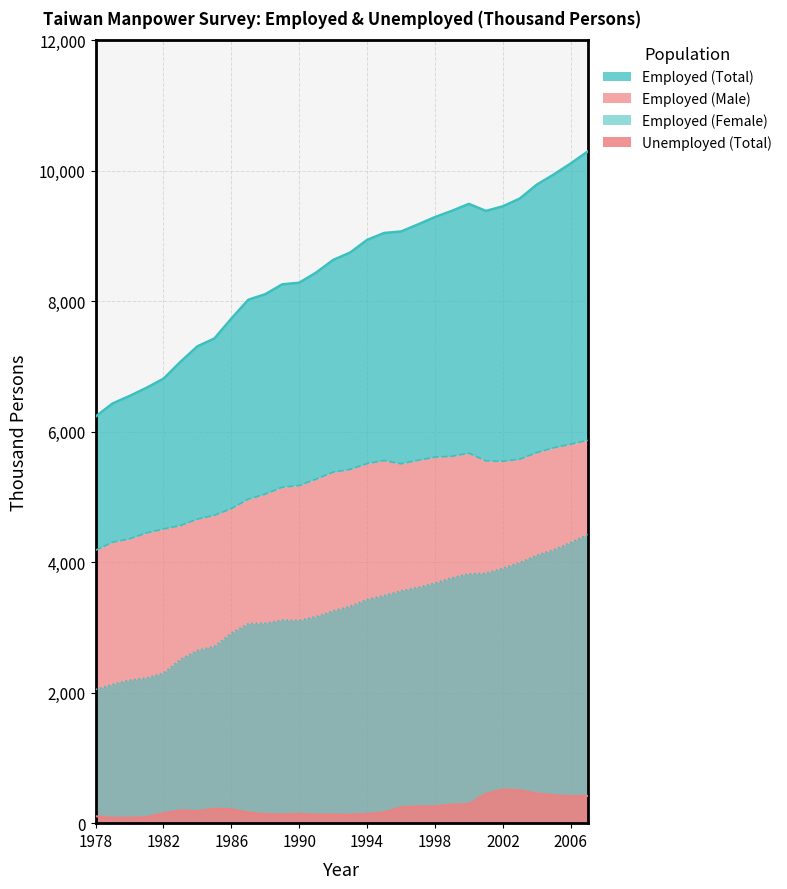

What is the spread (max minus min) of values at 1988?

7968